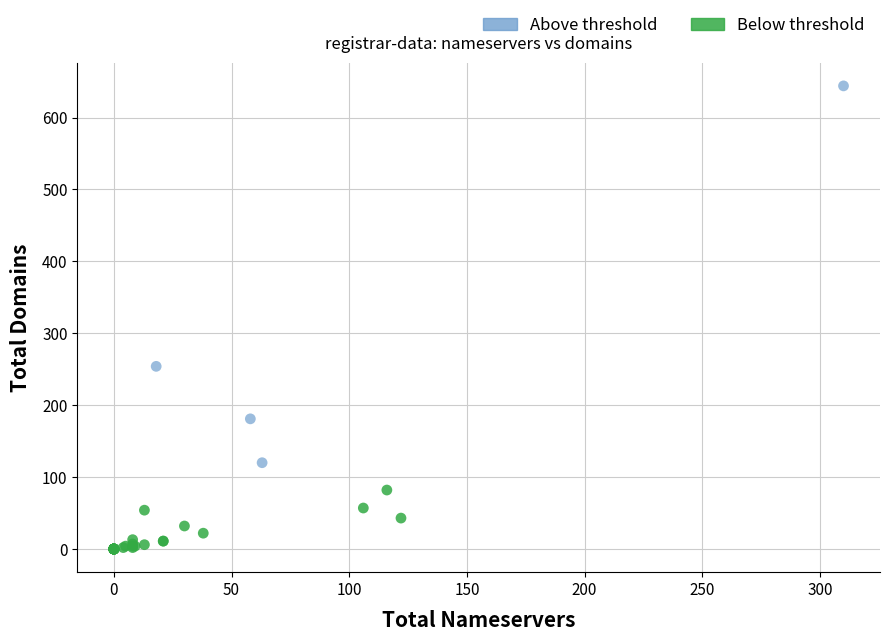

Which series contains the highest Y value?

Above threshold